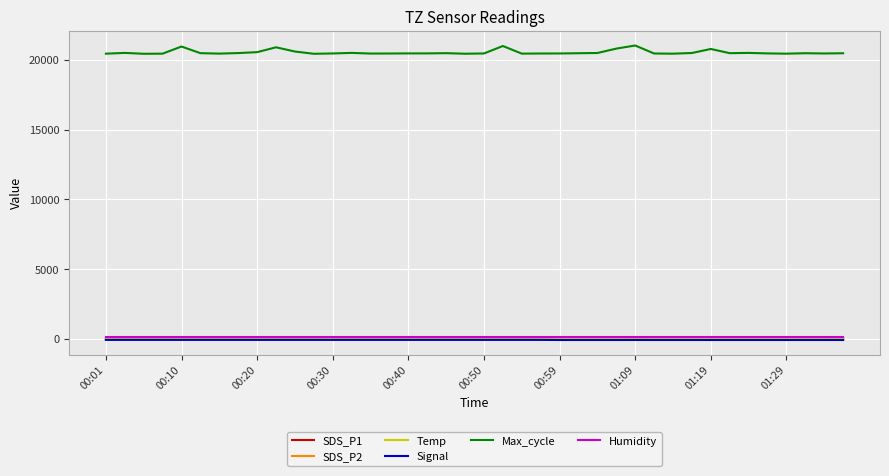

How many series are shown in this chart?

6